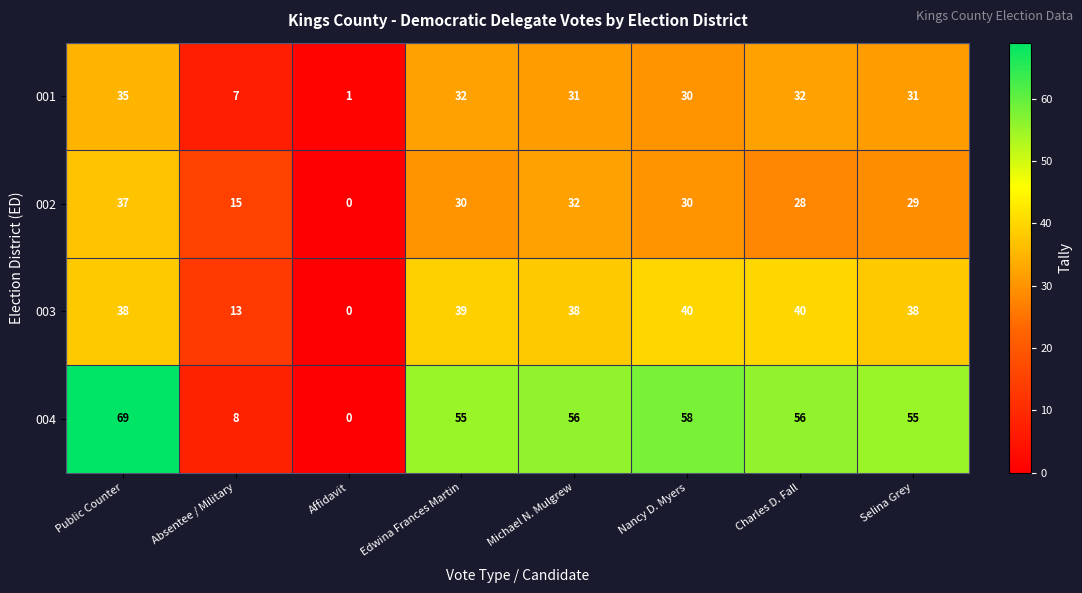

Rank the series by their maximum value, from highest to lowest.

004, 003, 002, 001